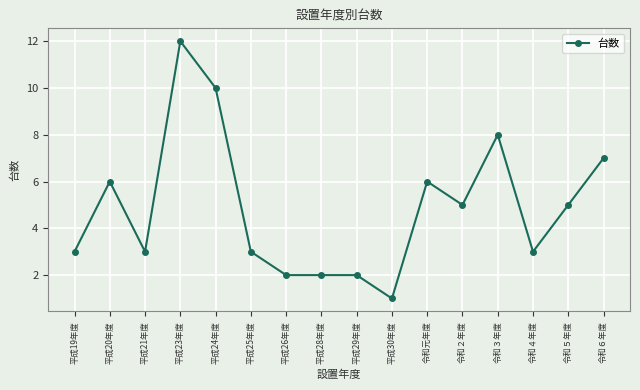

What is the maximum value shown in the chart?

12